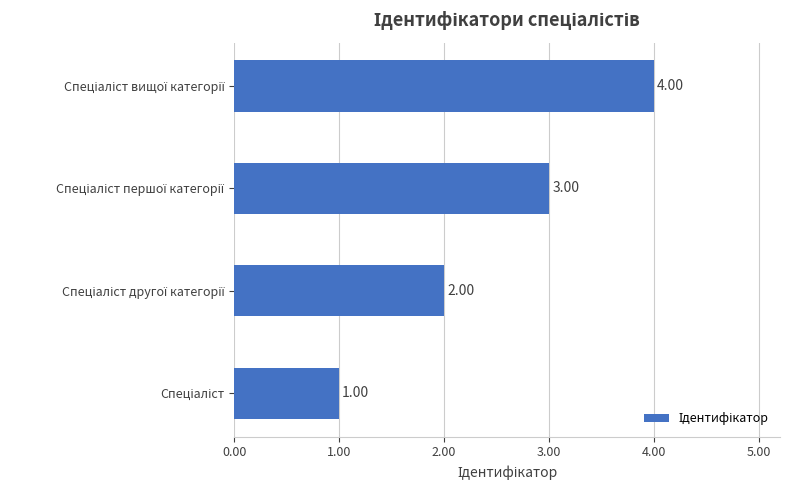

What is the difference between the maximum and minimum values?

3